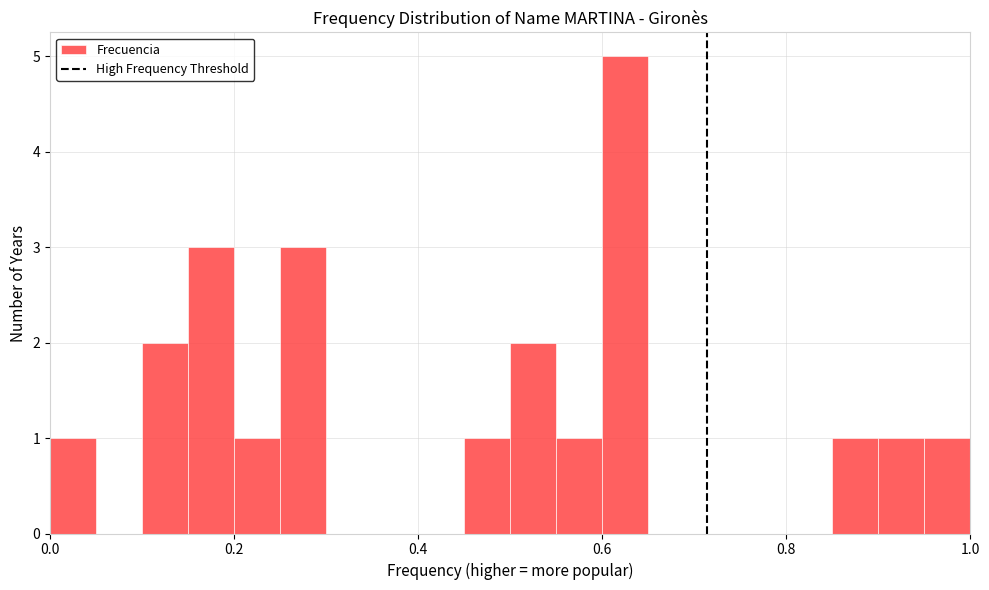

Read against the x-axis, roughly where is the centre of the tallest bar?

0.62